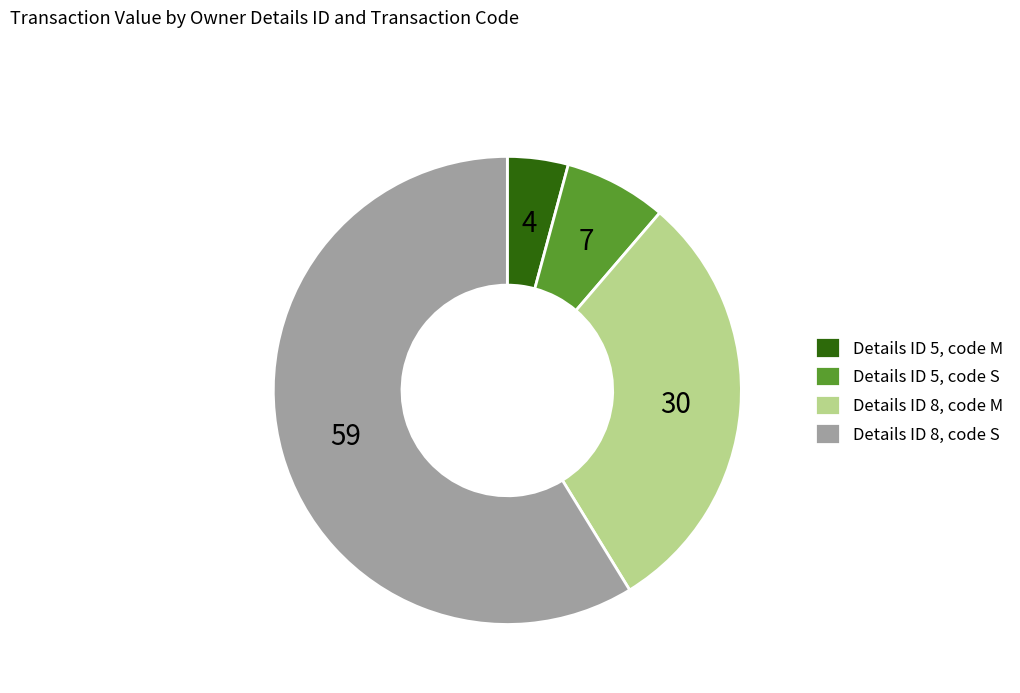

Count the number of slices in the pie.

4